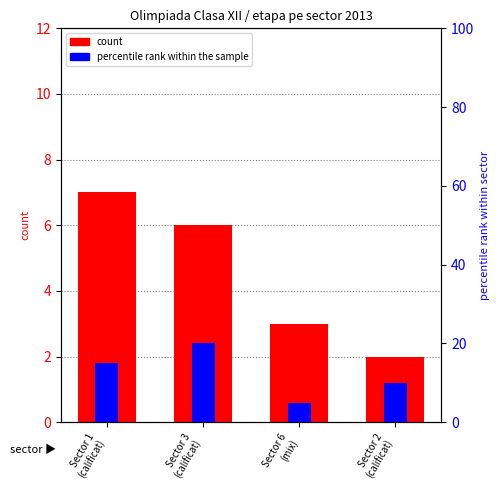

What is the maximum value shown in the chart?

20